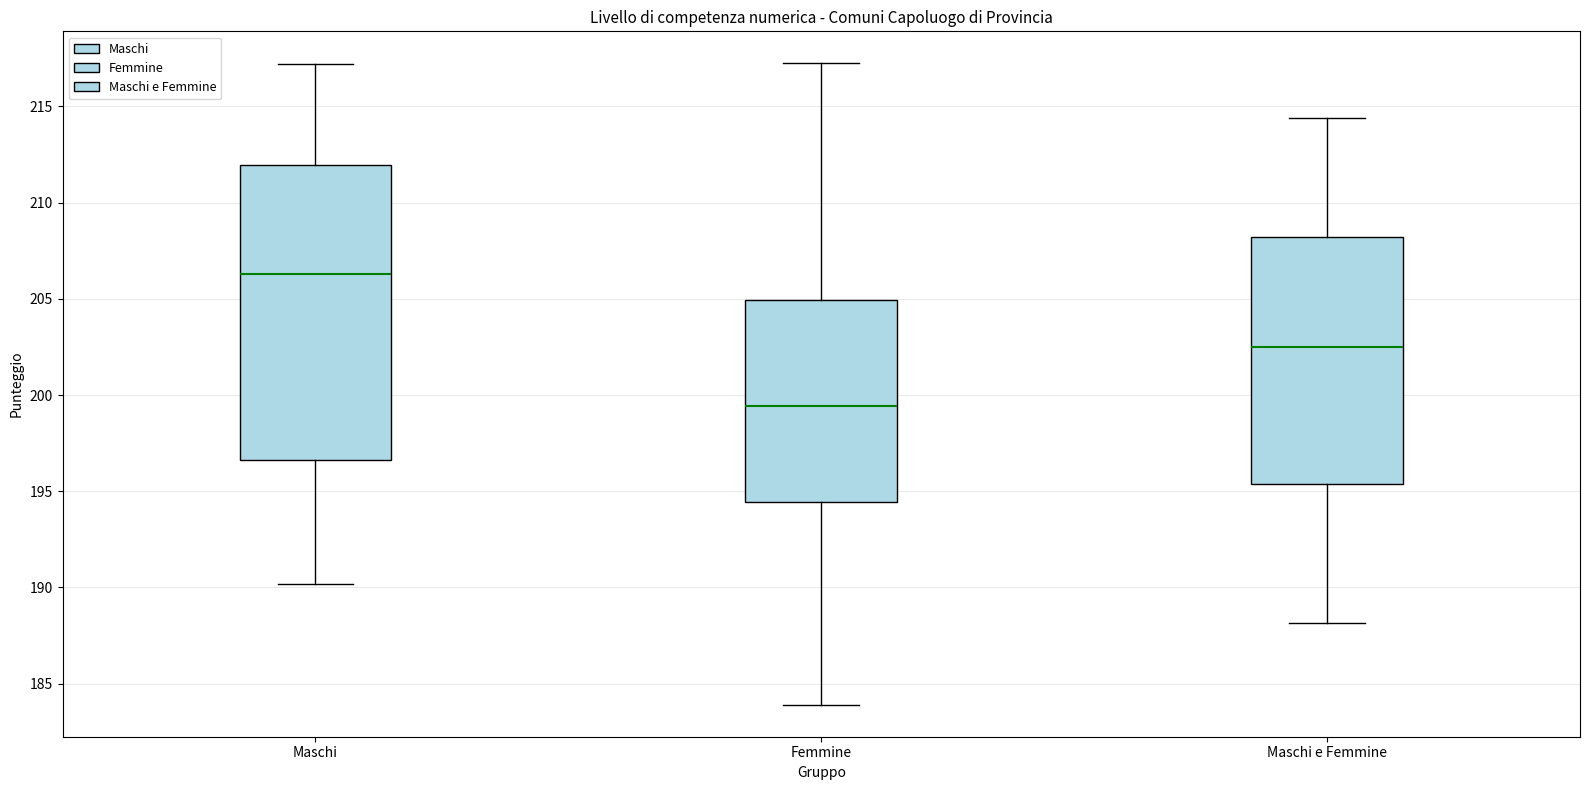

Reading left to right, transcribe this box plot: for each box, give where its median line is, the range the box spans, and where its two whiskers end, as read against the y-axis. The values are not printed on the chart, so give them approximately, as read against the axis.

Maschi: median 206.5, box 196.5 to 212.0, whiskers 190.0 to 217.0
Femmine: median 199.5, box 194.5 to 205.0, whiskers 184.0 to 217.0
Maschi e Femmine: median 202.5, box 195.5 to 208.0, whiskers 188.0 to 214.5